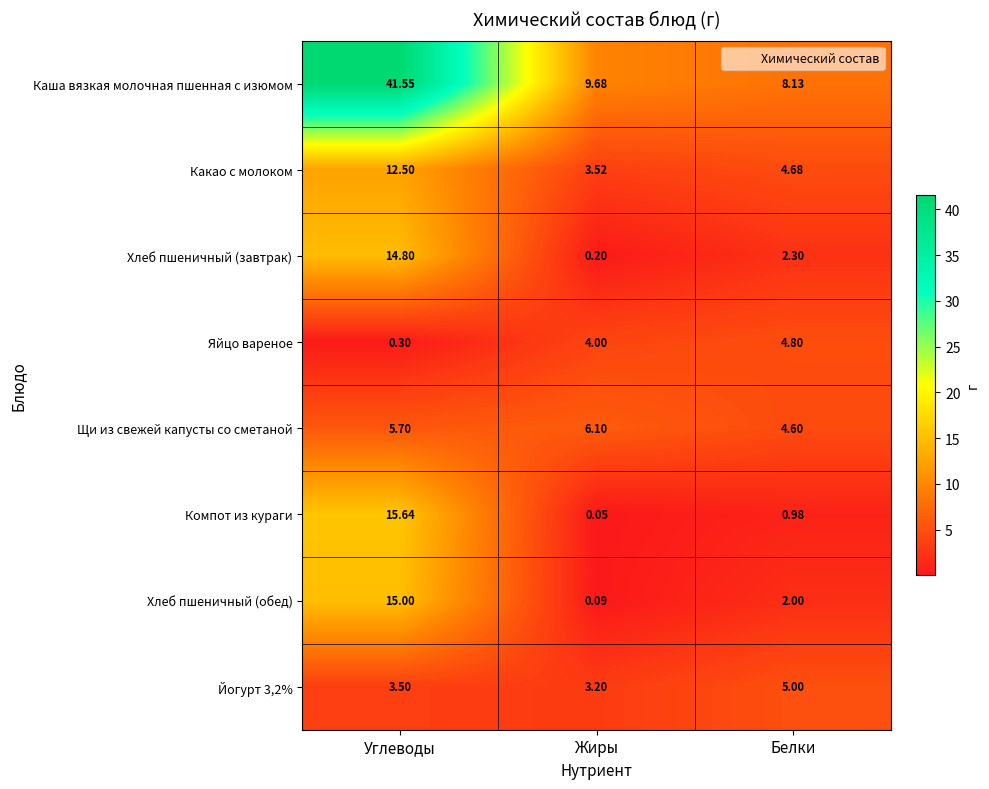

Between Углеводы and Жиры, which series saw the biggest shift?

Каша вязкая молочная пшенная с изюмом